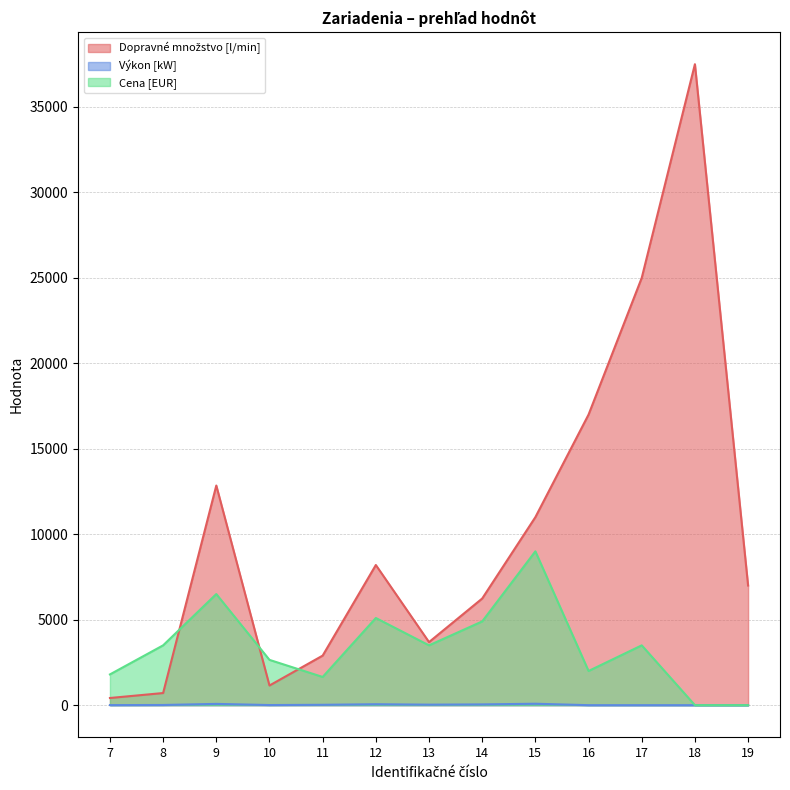

Reading left to right, extract all data points from this chart.

Dopravné množstvo [l/min]: 420.0	710.0	12850.0	1150.0	2900.0	8200.0	3690.0	6240.0	11000.0	17000.0	25000.0	37500.0	7000.0
Výkon [kW]: 4.0	11.0	75.0	7.5	22.0	55.0	30.0	45.0	84.0	0.0	0.0	0.0	0.0
Cena [EUR]: 1800.0	3500.0	6500.0	2650.0	1650.0	5100.0	3500.0	4900.0	9000.0	2000.0	3500.0	0.0	0.0